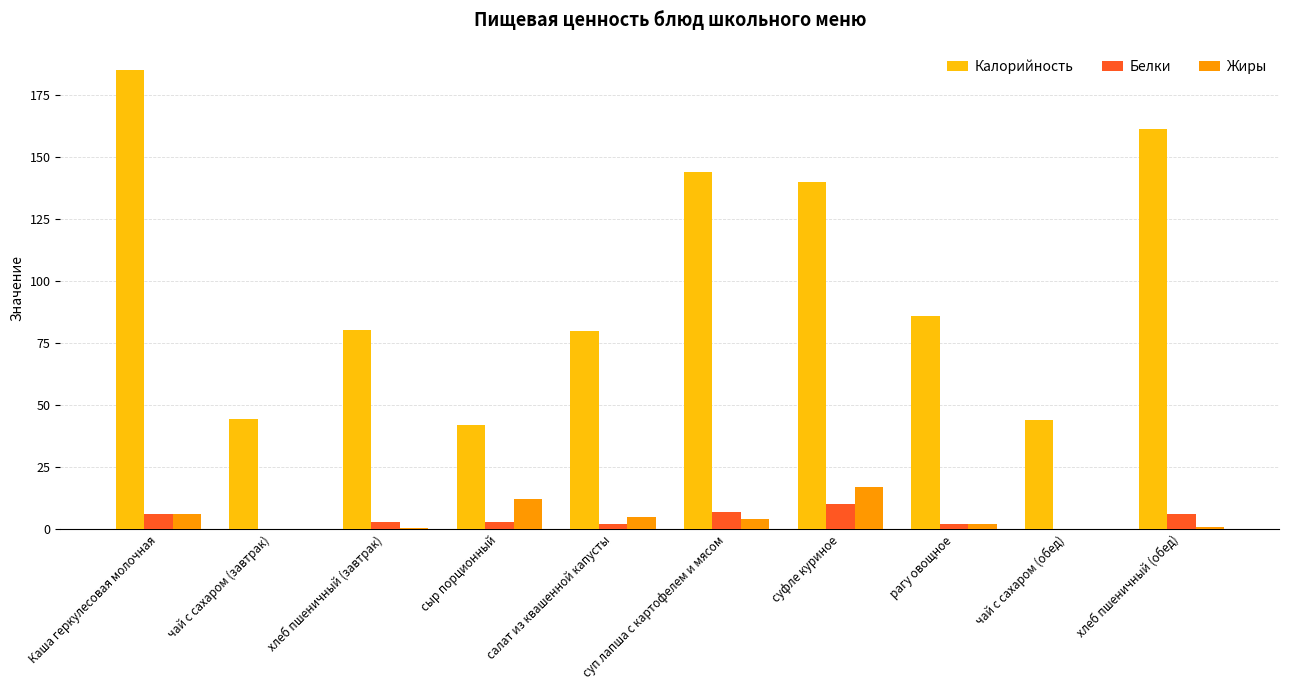

What is the sum of all Жиры values?

47.5